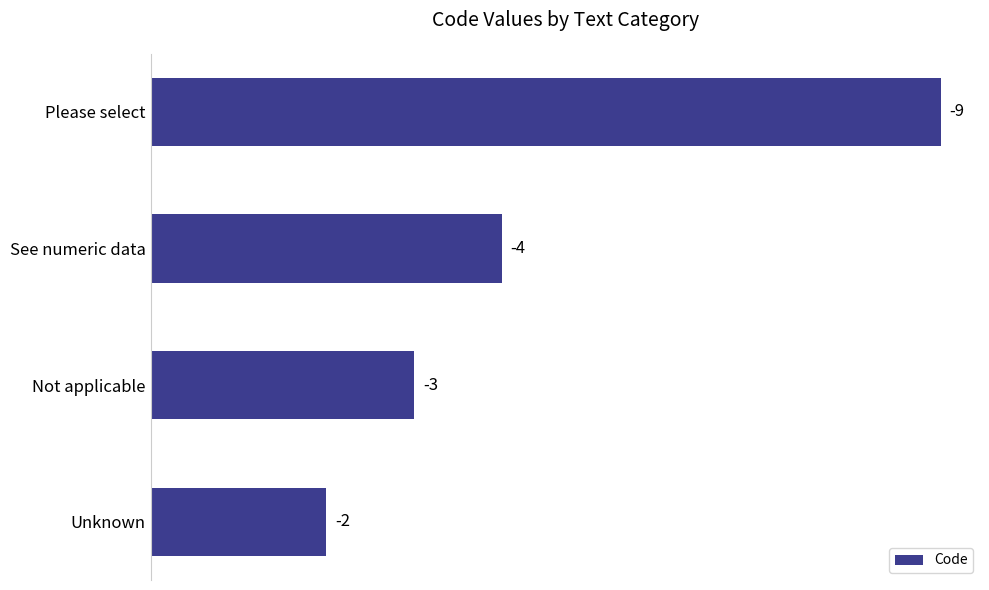

Count the values in the range 3 to 9.

3